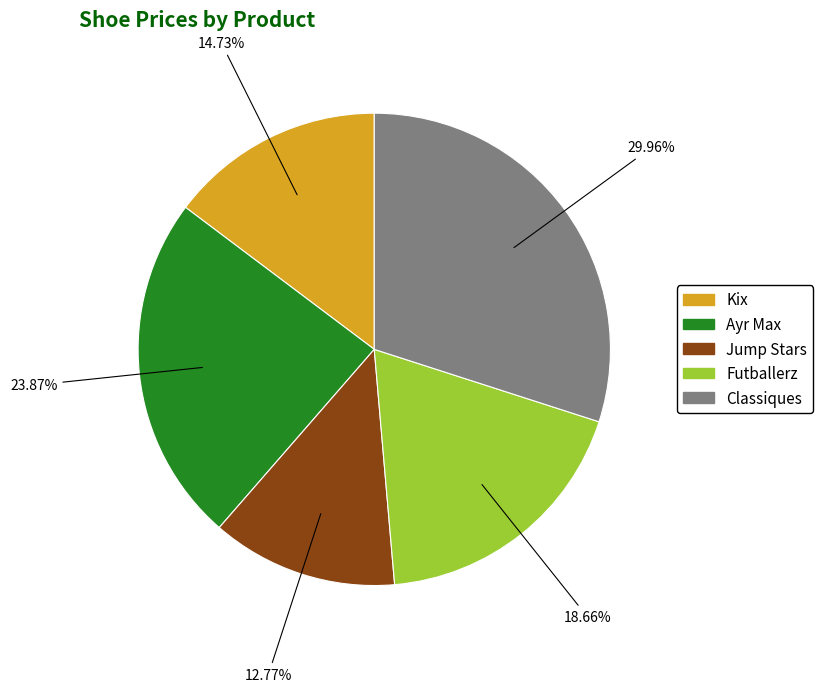

What is the smallest slice in the pie chart?

Jump Stars